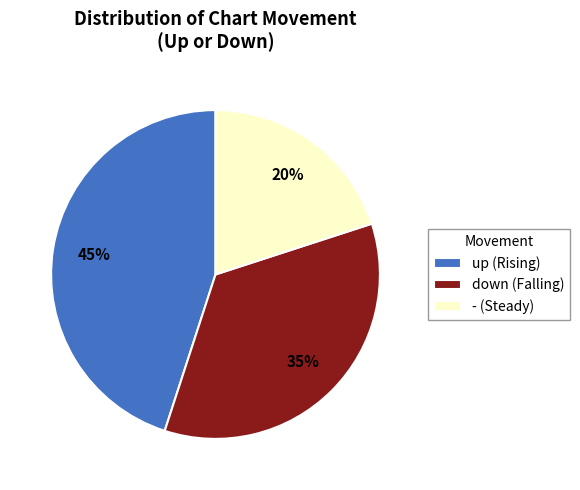

Rank the categories by value from lowest to highest.

-, down, up